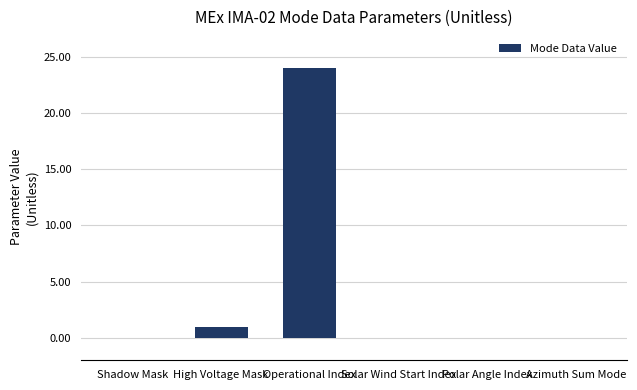

What is the sum of the values at Operational Index and High Voltage Mask?

25